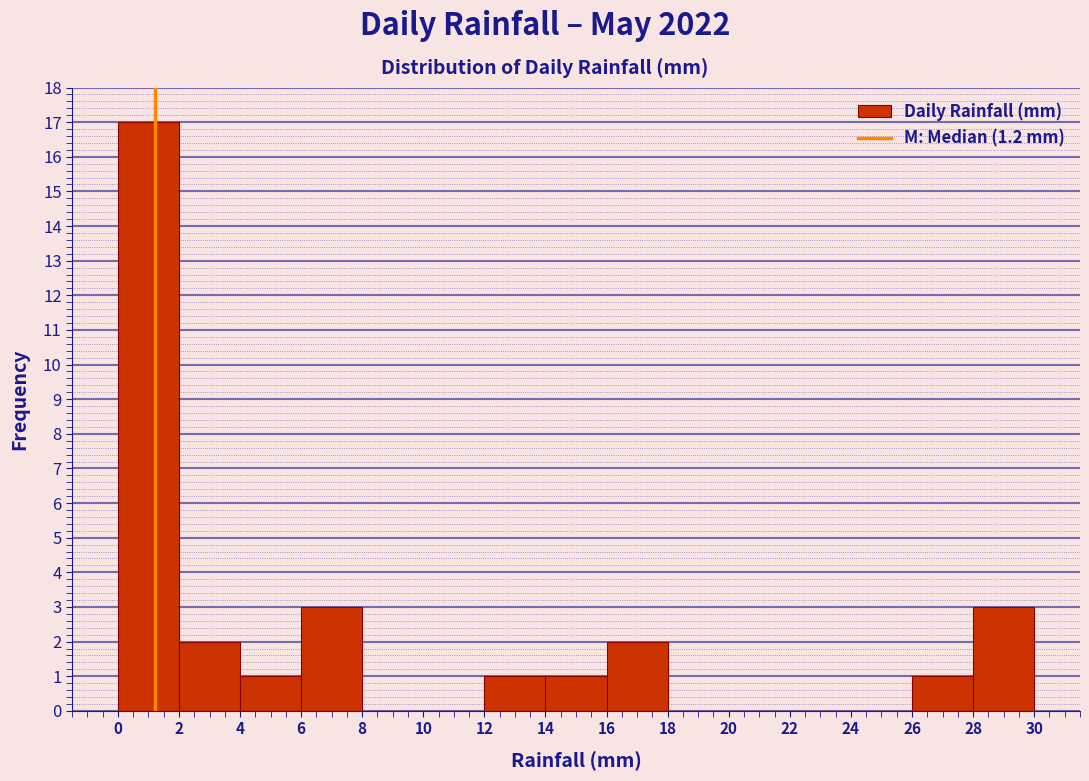

Reading left to right, transcribe this chart: for each bar, give the range it covers on the x-axis and its height. The values are not printed on the chart, so give them approximately, as read against the axis.

0 to 2: 17
2 to 4: 2
4 to 6: 1
6 to 8: 3
8 to 10: 0
10 to 12: 0
12 to 14: 1
14 to 16: 1
16 to 18: 2
18 to 20: 0
20 to 22: 0
22 to 24: 0
24 to 26: 0
26 to 28: 1
28 to 30: 3